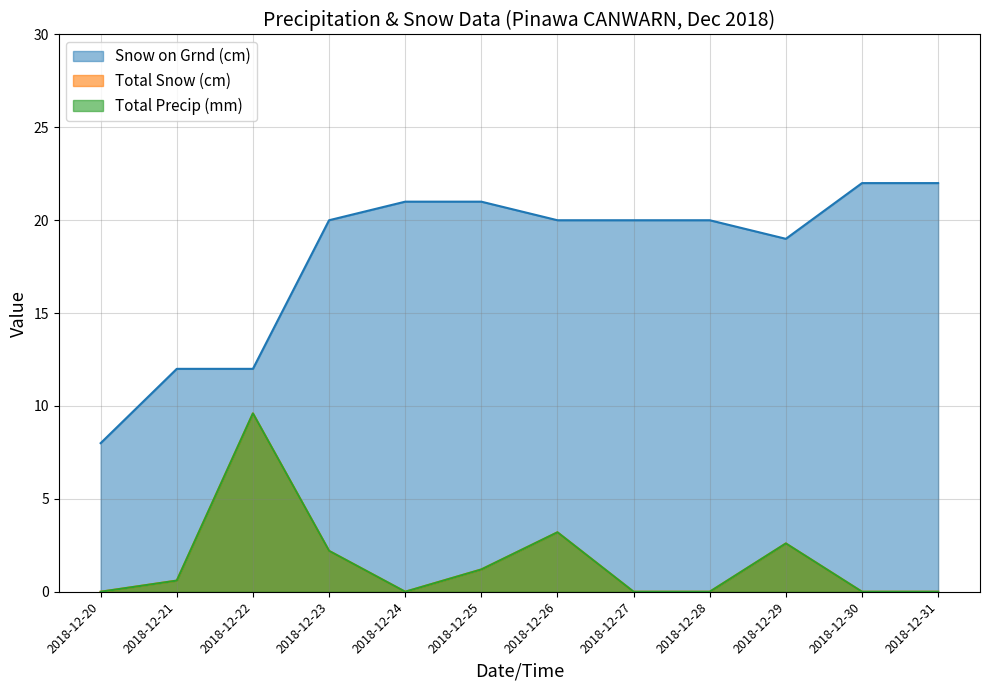

Does the chart have visible grid lines?

Yes